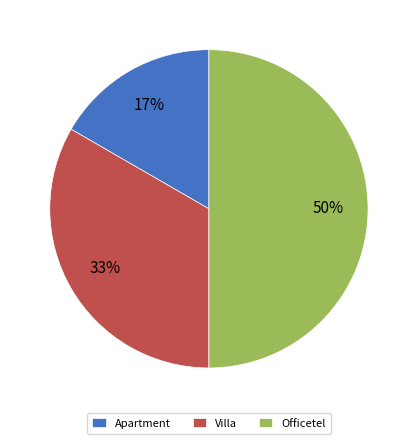

To the nearest percent, what is the difference between the largest and smallest slice percentages?

33%